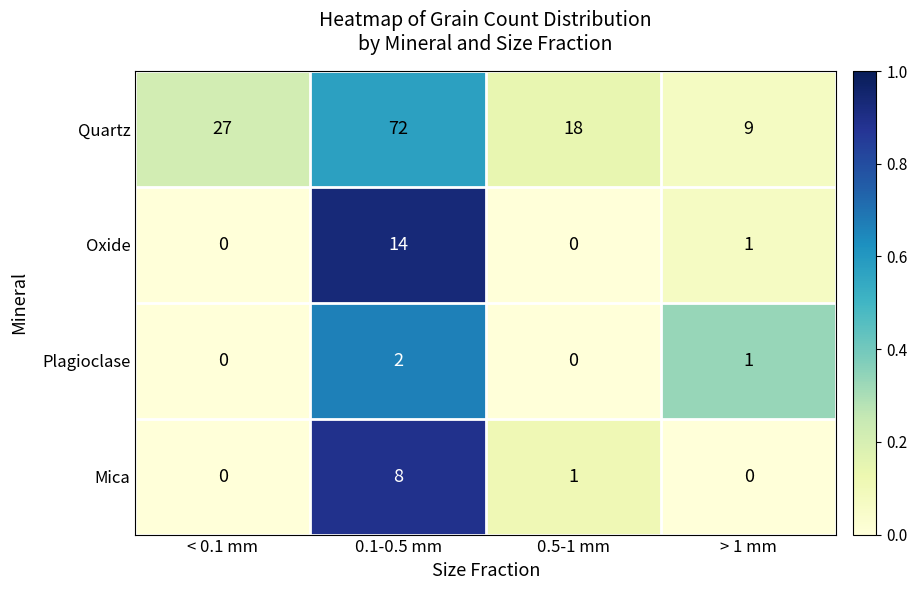

The Quartz series shows 18 at 0.5-1 mm. True or false?

True